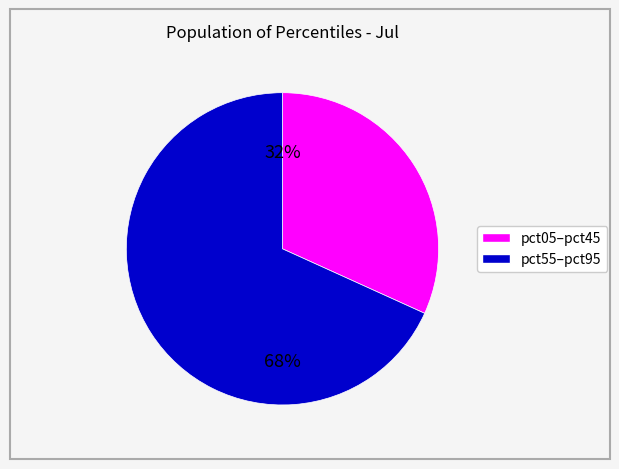

To the nearest percent, what is the average slice percentage?

50%